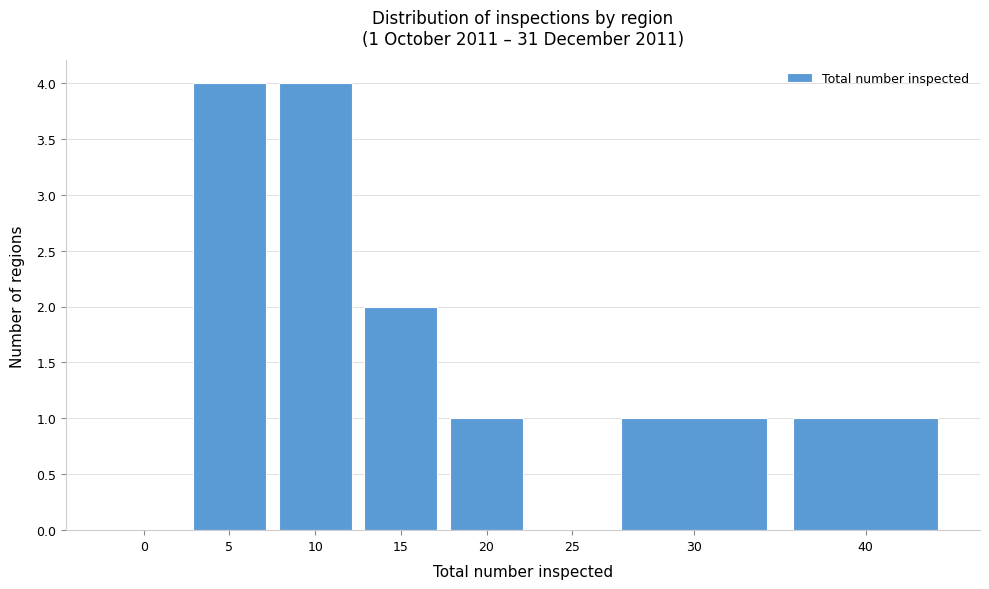

Reading left to right, list all the values displayed in this chart.

0=0	5=4	10=4	15=2	20=1	25=0	30=1	40=1